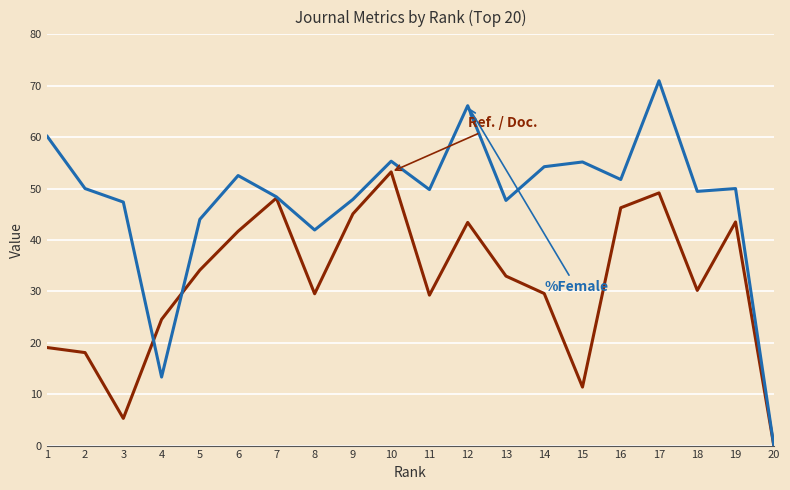

What is the greatest value displayed?

71.0